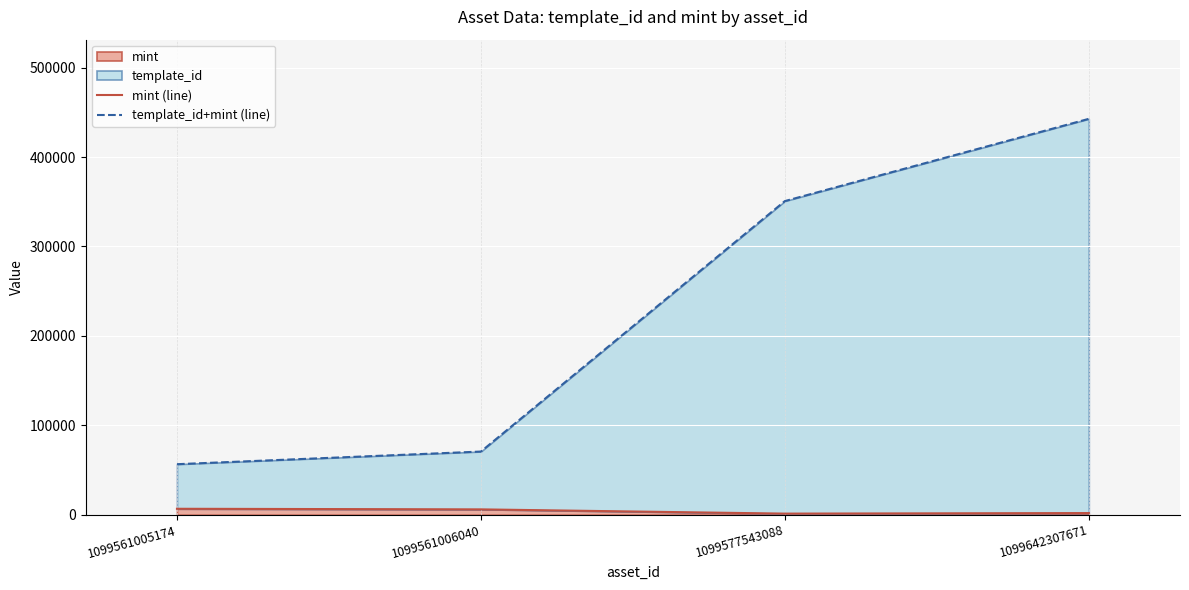

What is the total value across all series at 1099561005174?

63055